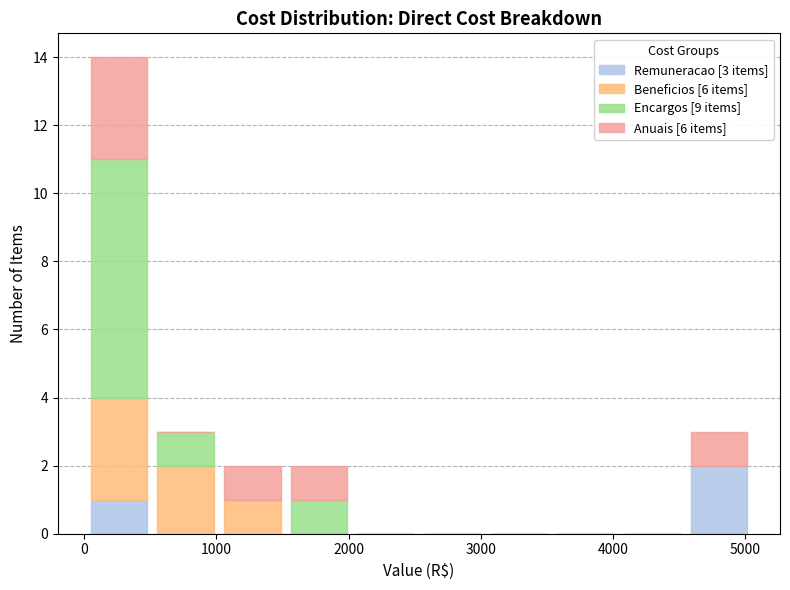

Which range on the x-axis has the tallest stacked bar (by total height)?

0 to 500